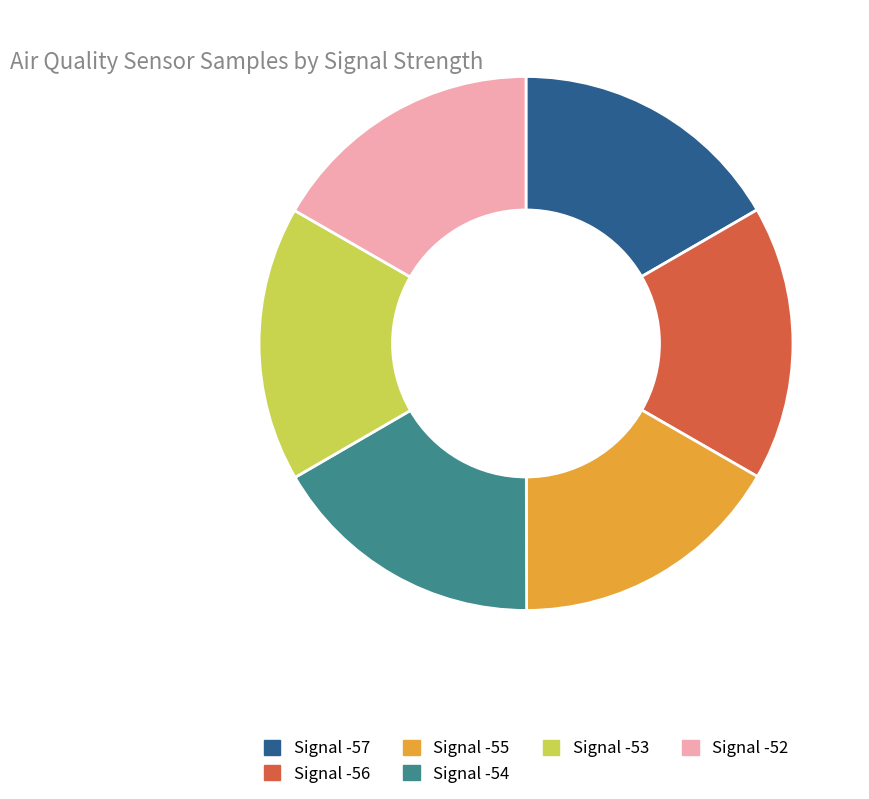

Does Signal -57 account for over 50% of the chart?

No